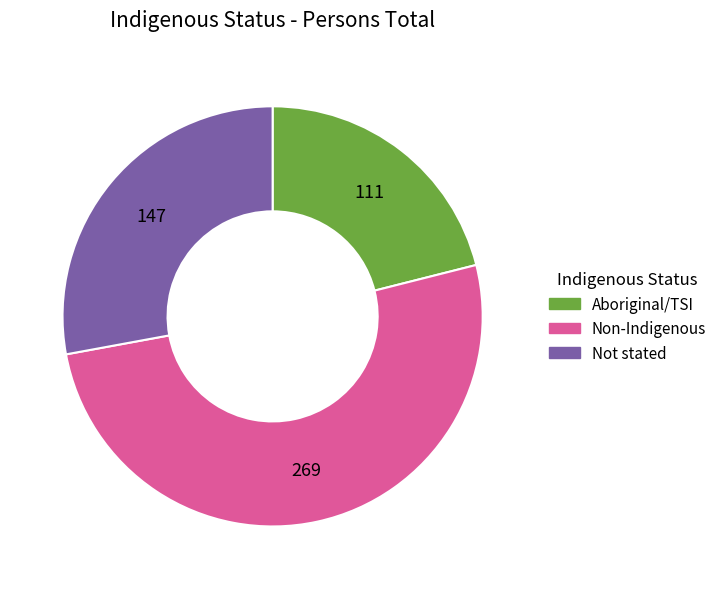

Is there a majority slice in this chart?

Yes